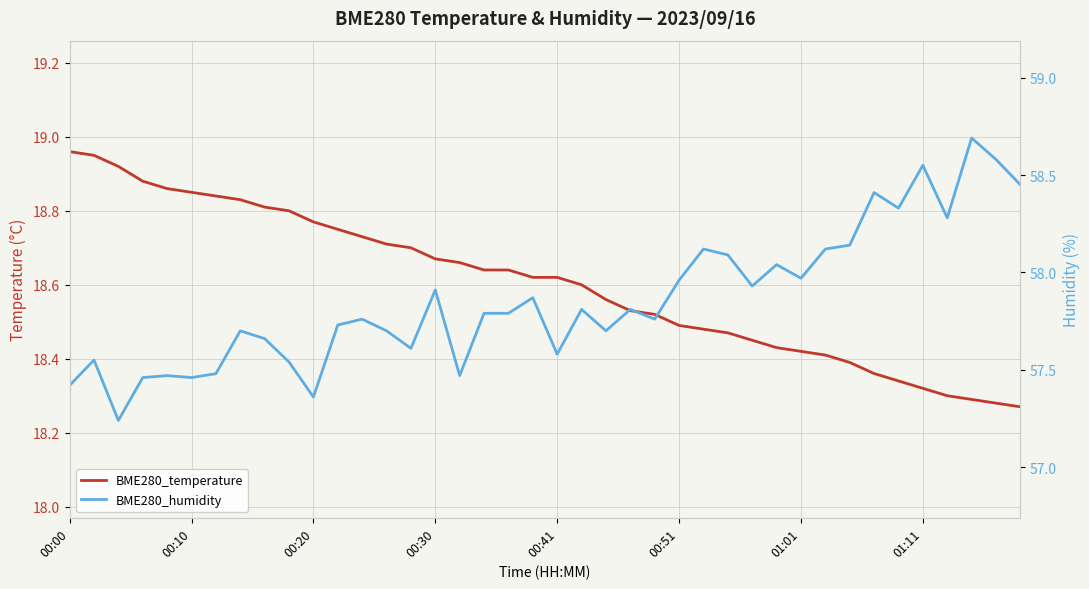

What are all the series names shown in the legend?

BME280_temperature, BME280_humidity